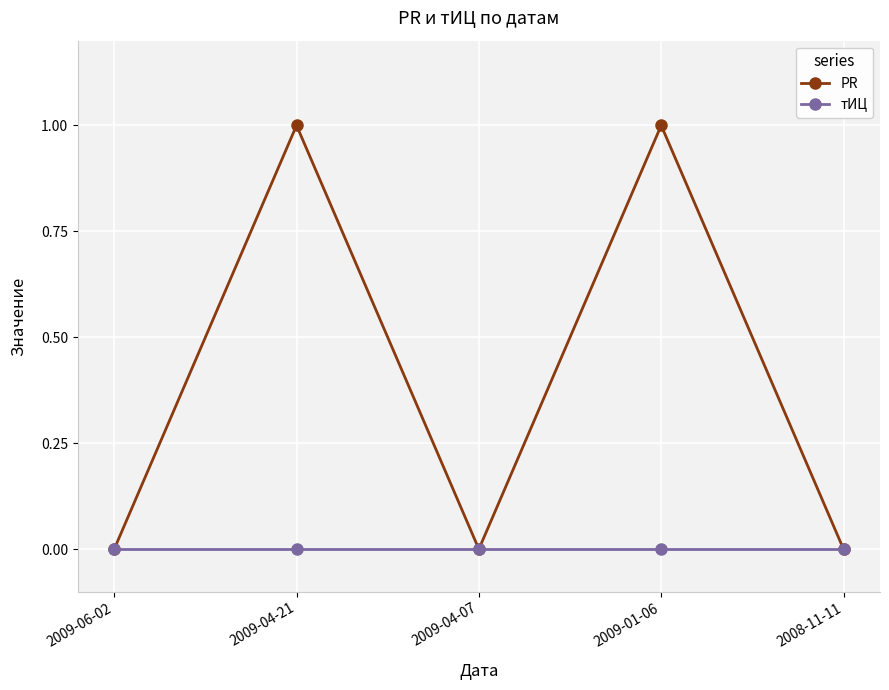

Which series has the largest total across all categories?

PR